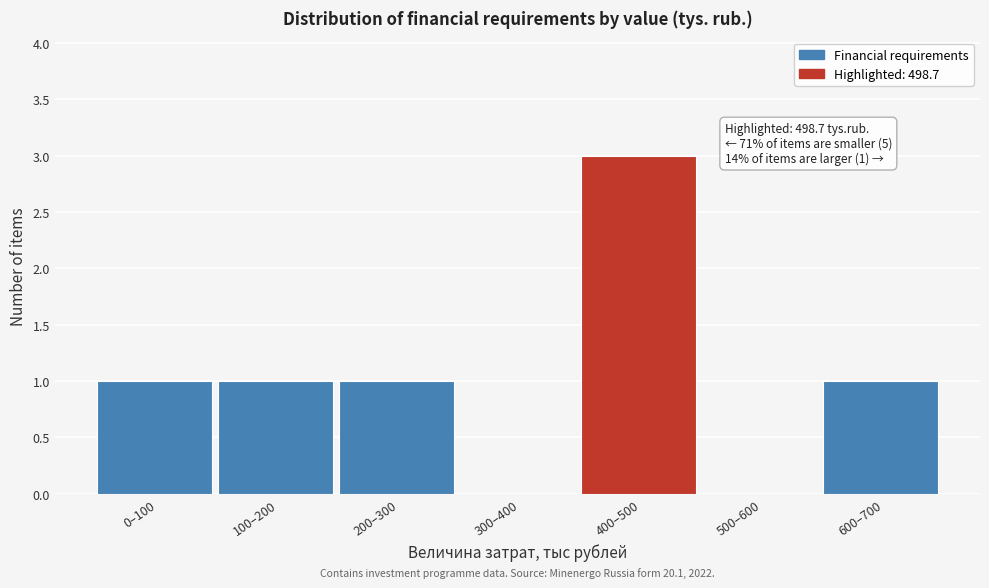

Reading left to right, list all the values displayed in this chart.

0–100=1	100–200=1	200–300=1	300–400=0	400–500=3	500–600=0	600–700=1